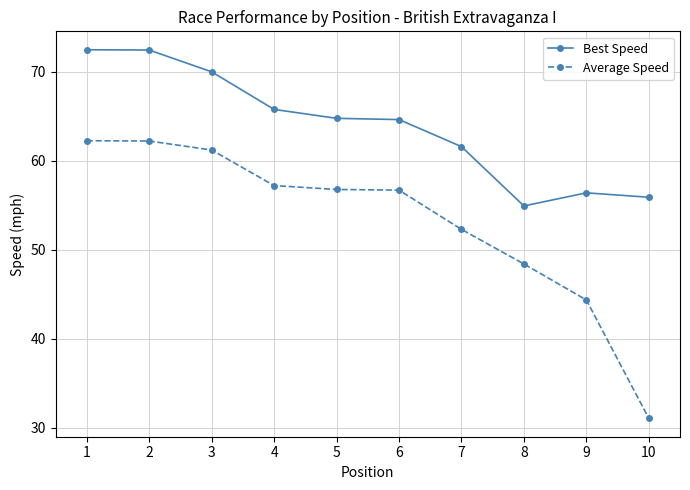

At which label does Best Speed first exceed 64?

1